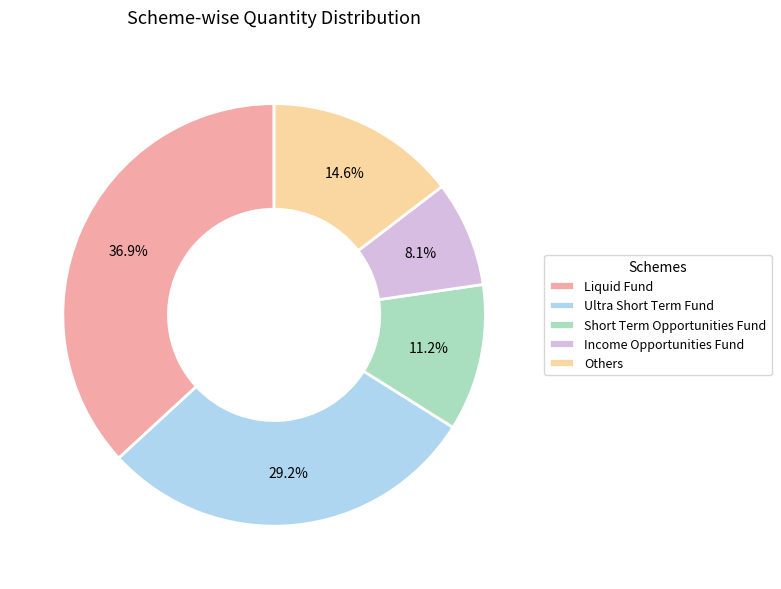

Does Others account for over 50% of the chart?

No